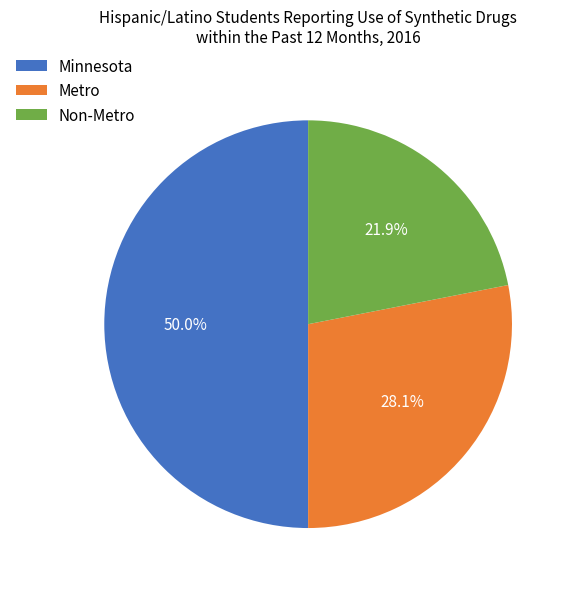

Is it true that Metro is 38% of the pie?

False